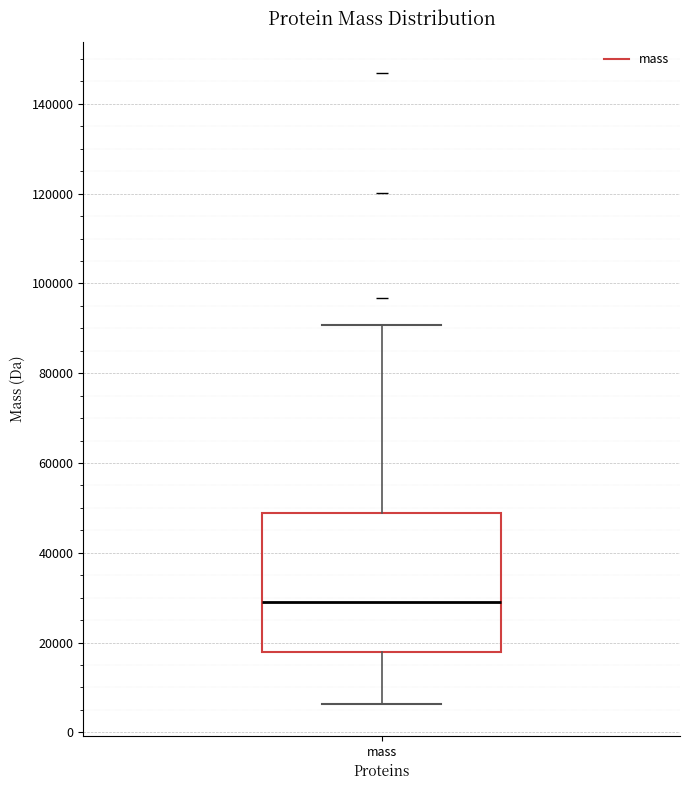

Where is the upper edge of the box for mass on the y-axis? The values are not printed on the chart, so give them approximately, as read against the axis.

48000